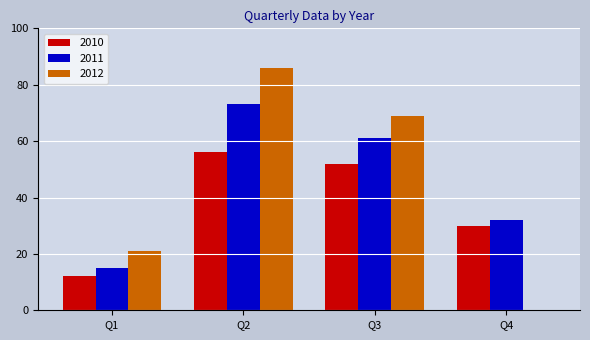

Reading right to left, extract all data points from this chart.

2010: Q4=30	Q3=52	Q2=56	Q1=12
2011: Q4=32	Q3=61	Q2=73	Q1=15
2012: Q4=0	Q3=69	Q2=86	Q1=21